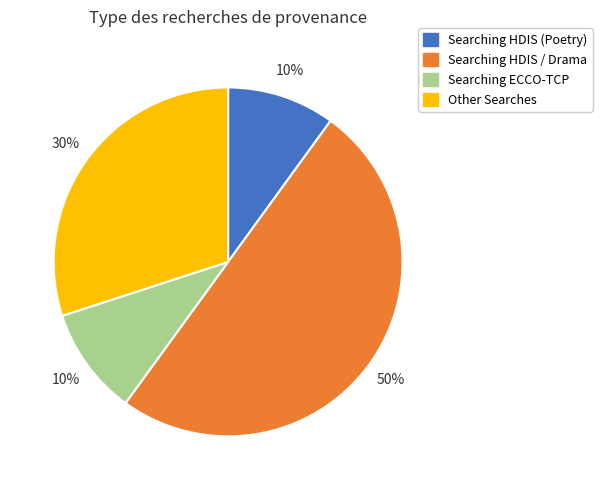

Approximately how many times larger is the value at Searching HDIS (Poetry) compared to Searching ECCO-TCP?

1.0